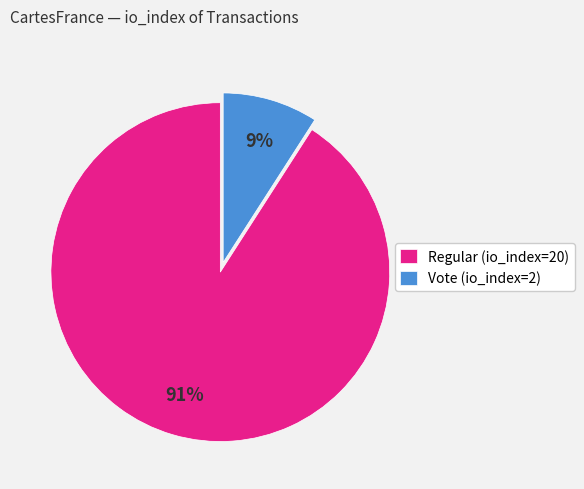

Which has a higher value, Regular (io_index=20) or Vote (io_index=2)?

Regular (io_index=20)